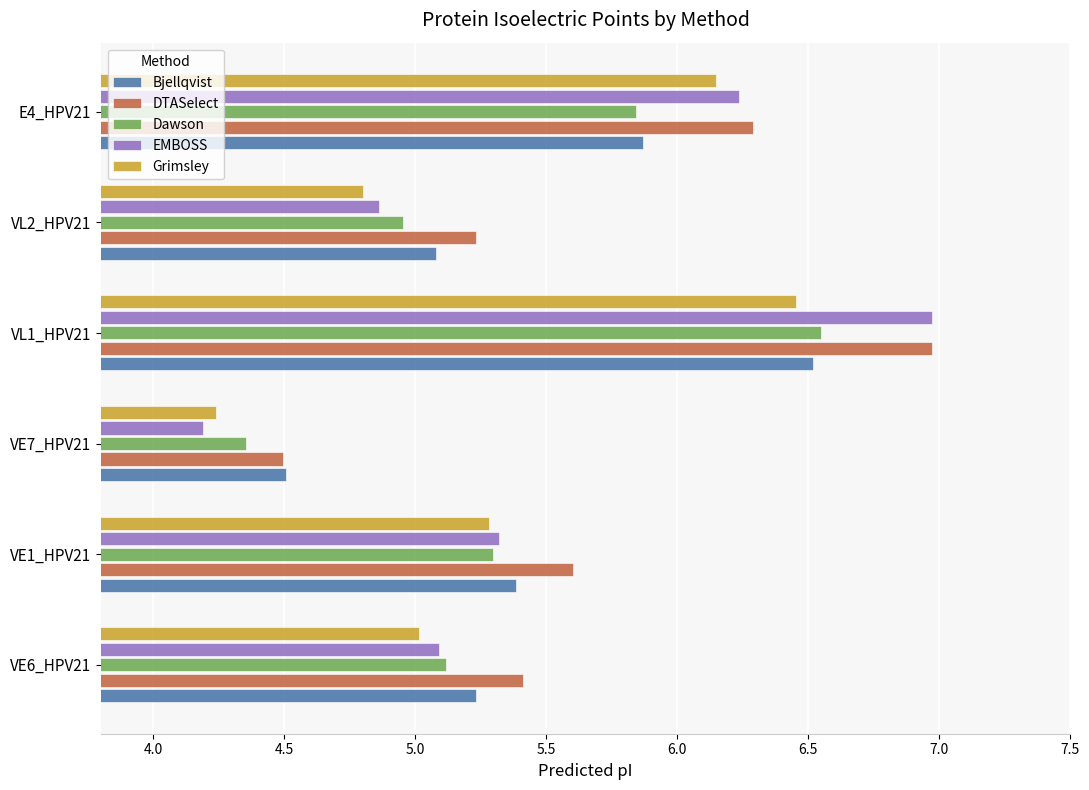

At which label does Bjellqvist reach its minimum?

VE7_HPV21